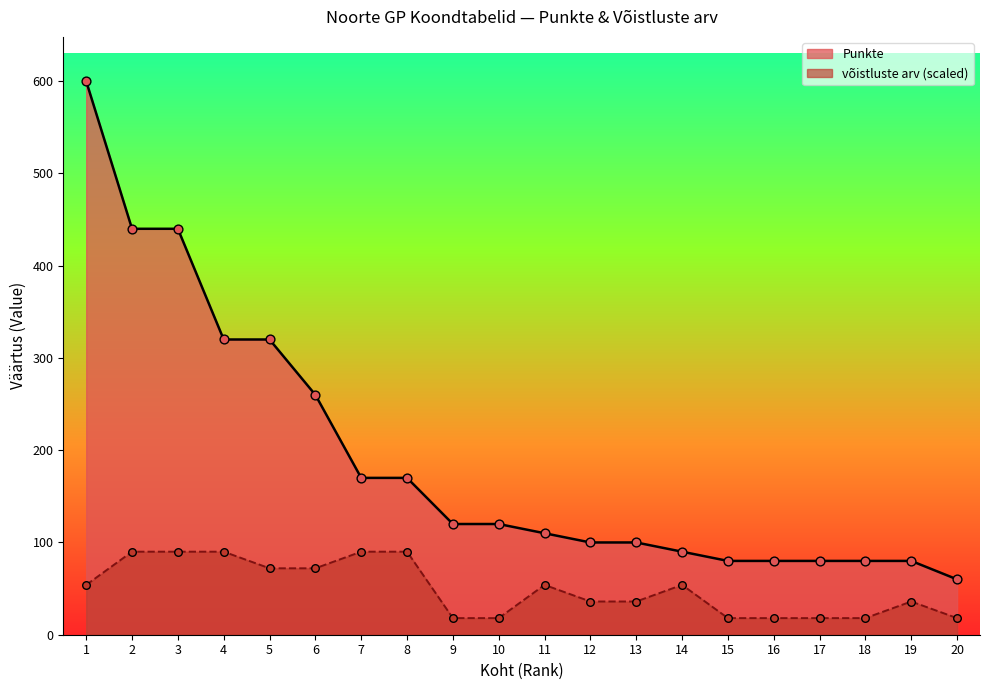

Which series contains the lowest Y value?

võistluste arv